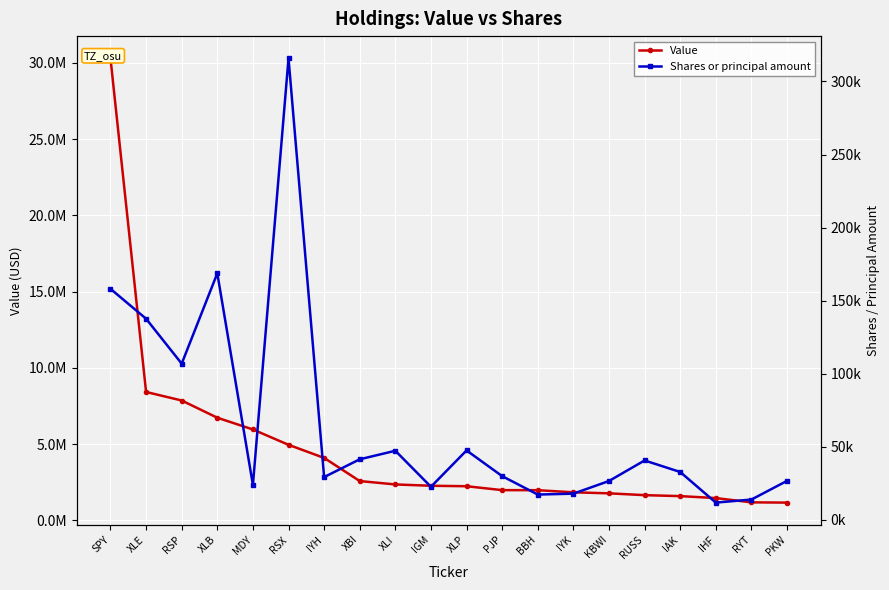

Where does the Value series first go above 2274000?

SPY